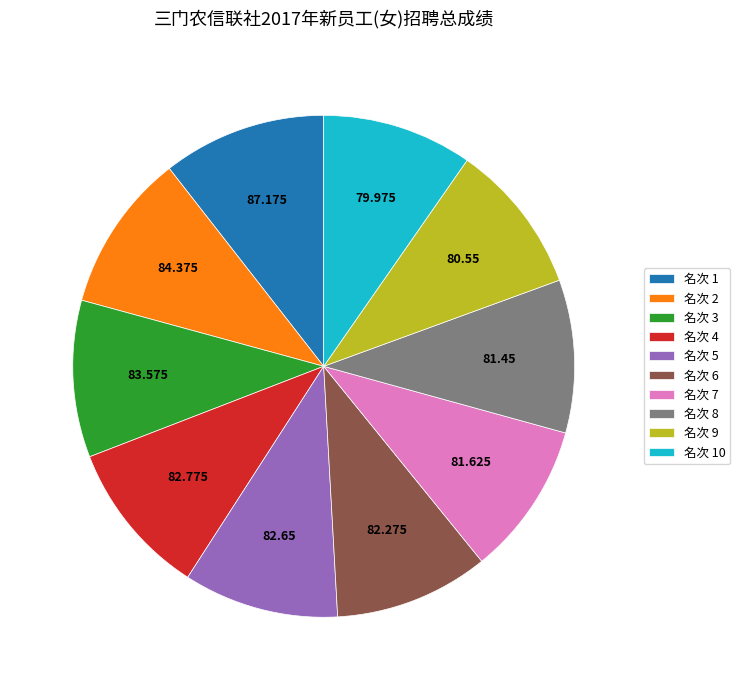

Does any single category account for the majority?

No